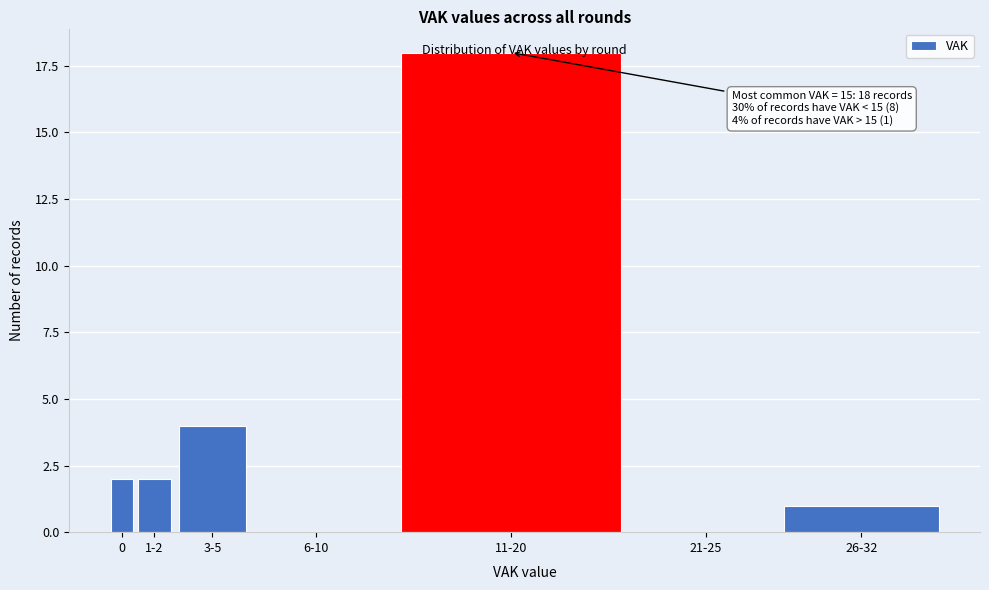

Where is the data nearest to the value 9?

3-5